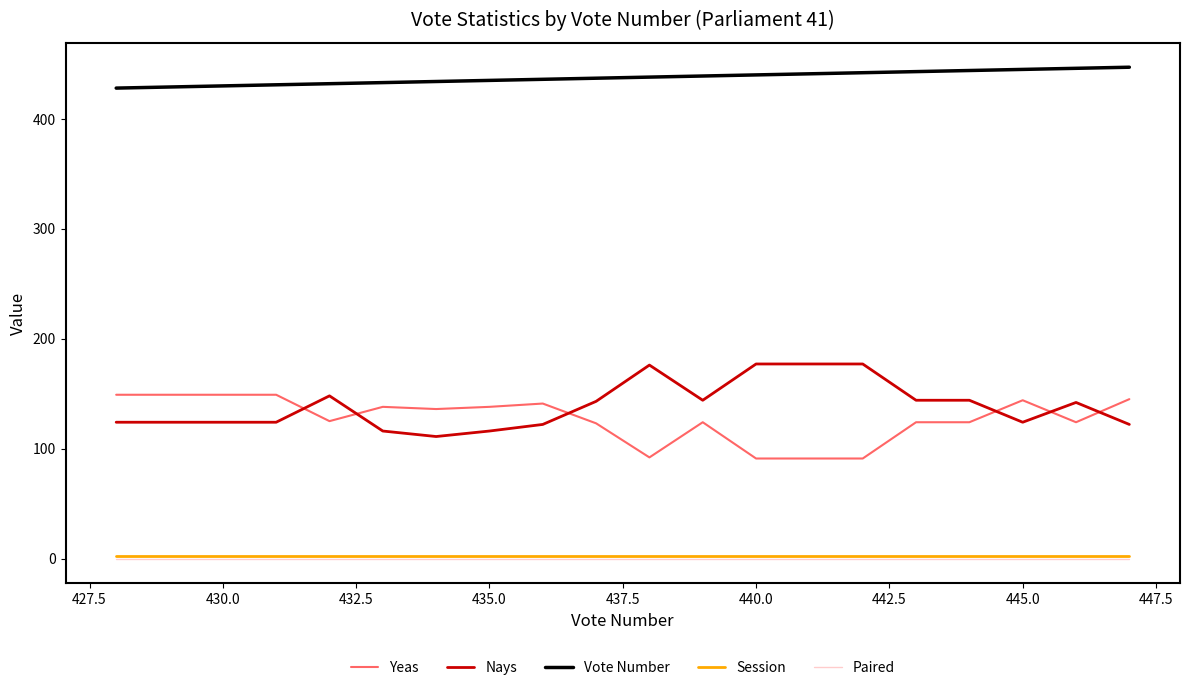

What is the highest value of the Vote Number series?

447